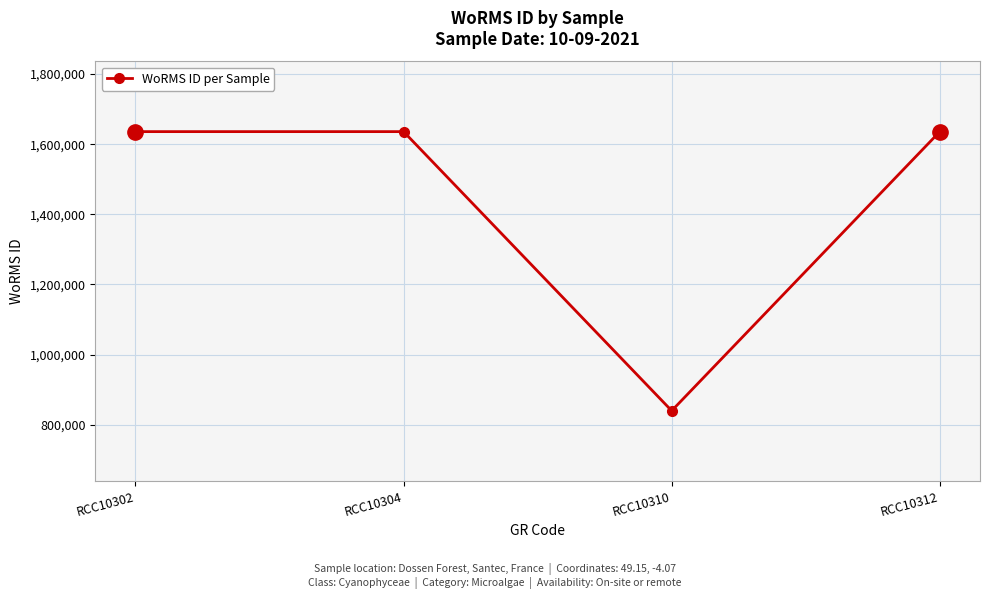

Approximately how many times larger is the value at RCC10304 compared to RCC10310?

1.9